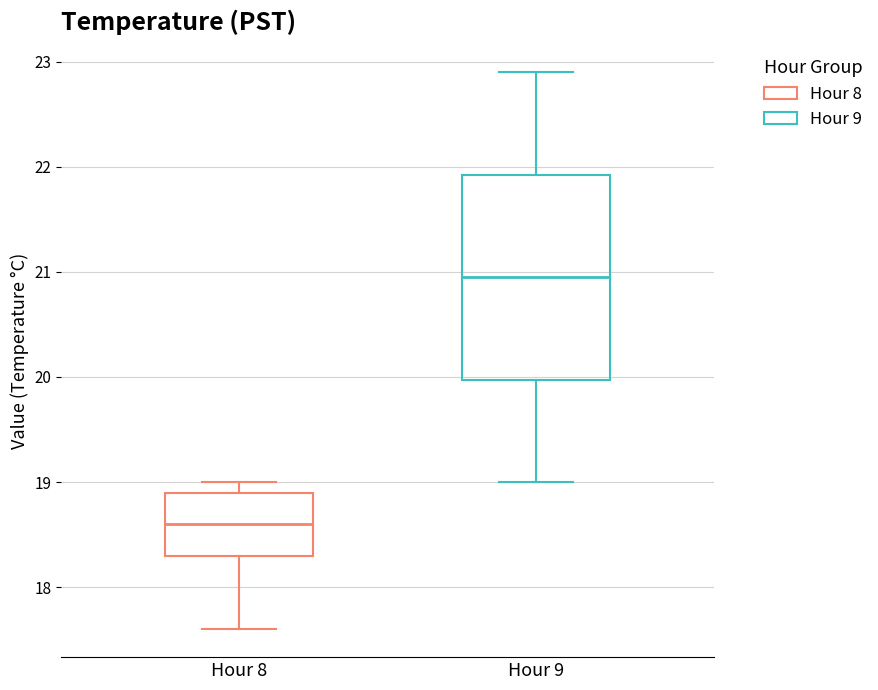

Which box's median line is the highest?

Hour 9